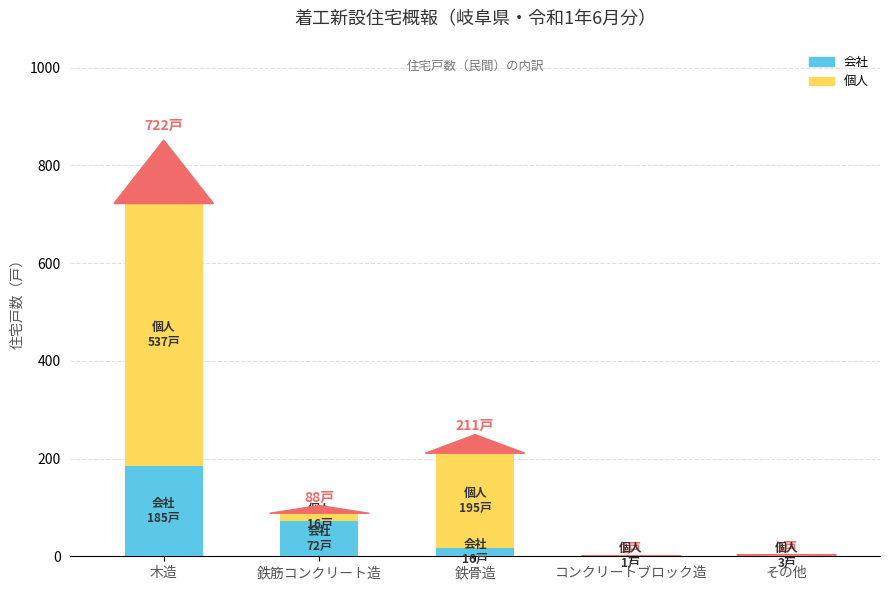

Which category has the highest value in the 会社 series?

木造